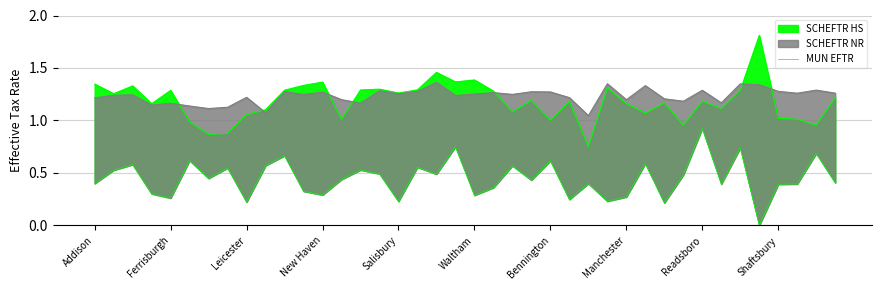

What is the sum of all values?

17.9